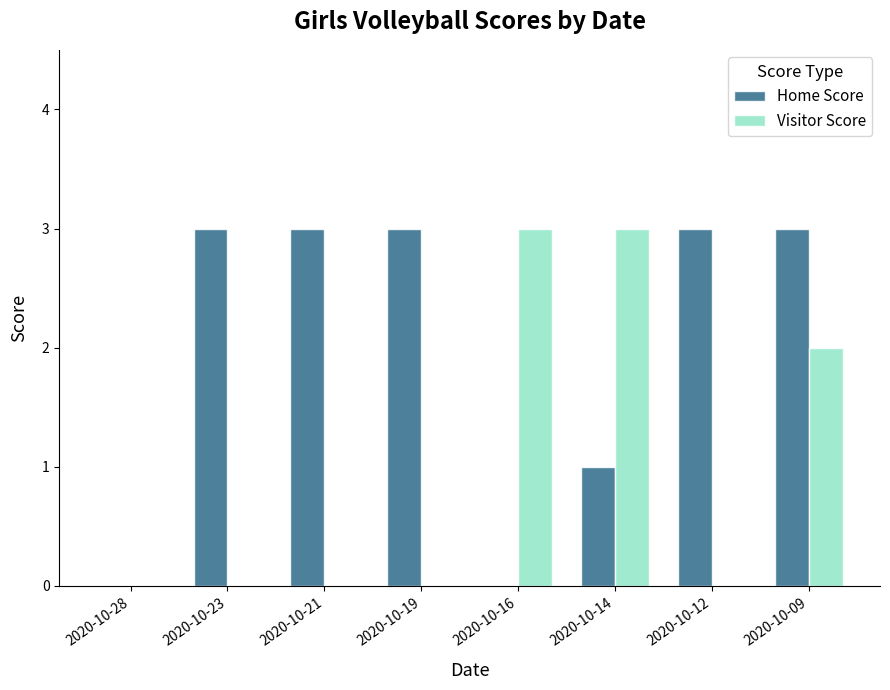

What value does the Home Score series have at 2020-10-09?

3